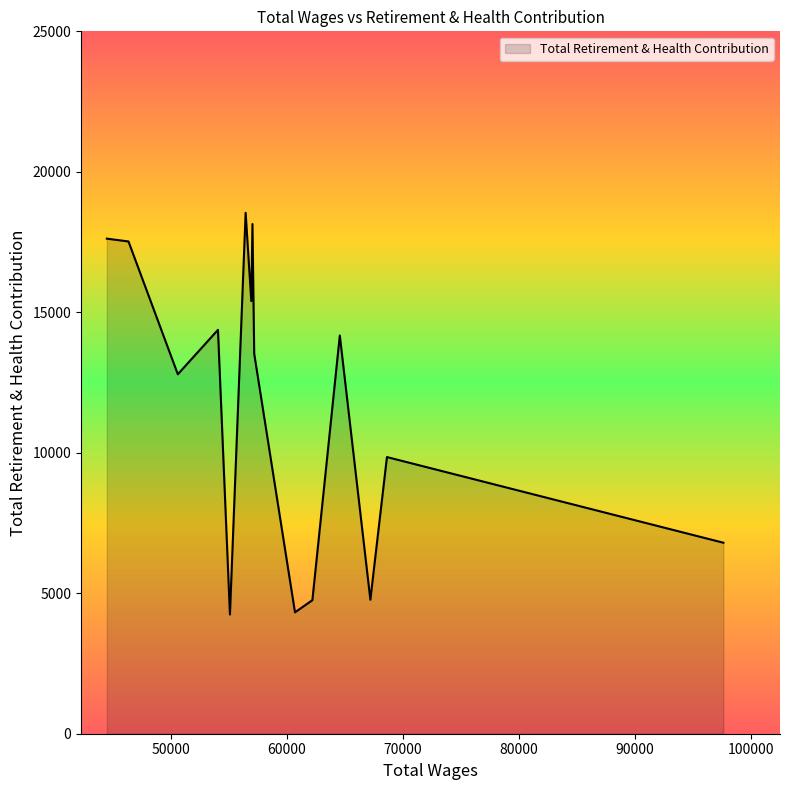

What is the difference between the second highest and minimum values?

13899